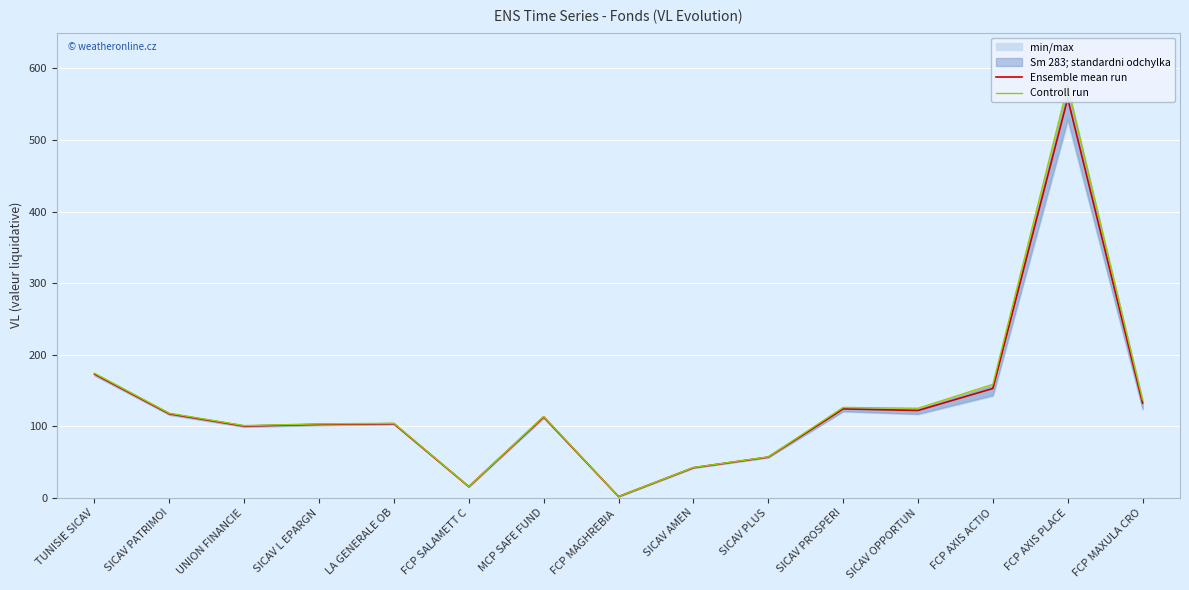

True or false: Ensemble mean run and Controll run intersect in this chart.

False